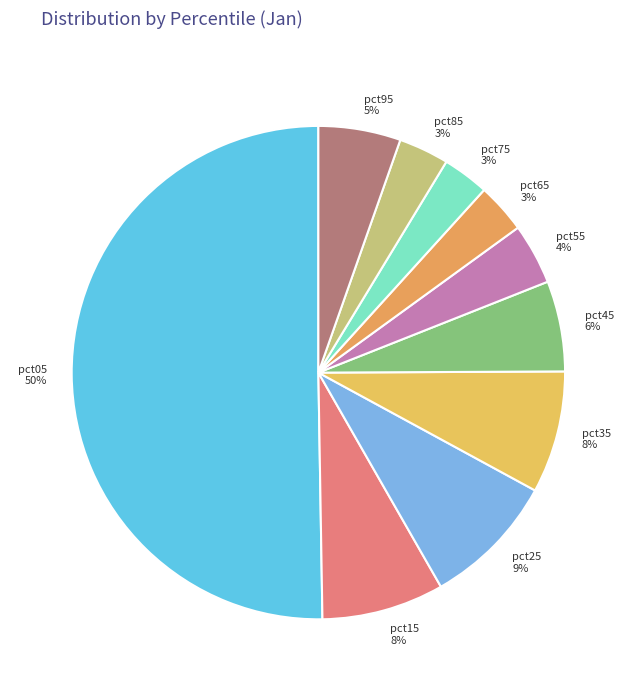

Combined, do pct65 and pct75 account for over 50%?

No